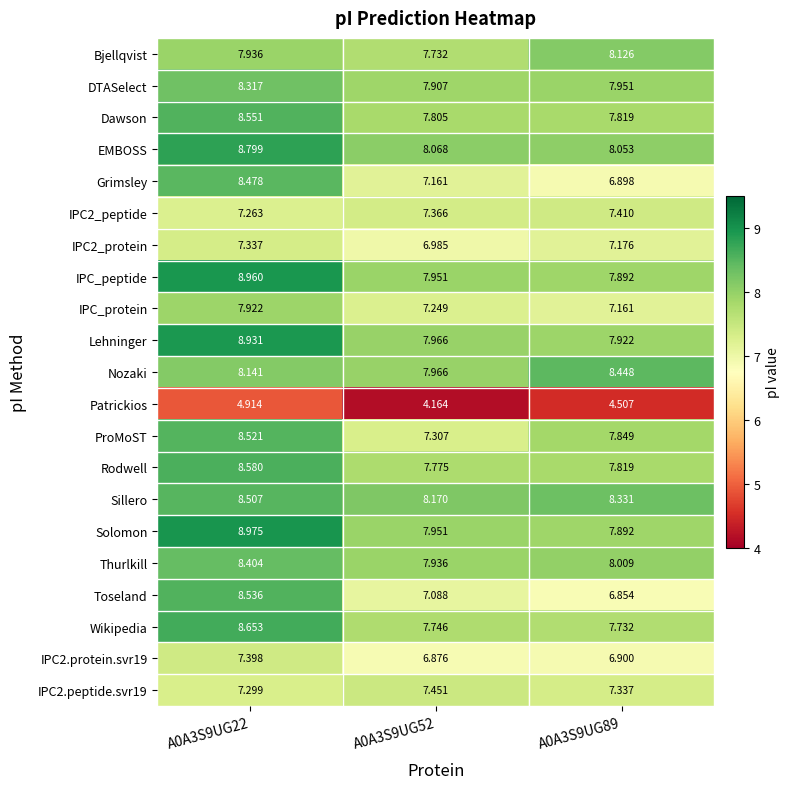

Between A0A3S9UG22 and A0A3S9UG89, which series saw the biggest shift?

Toseland